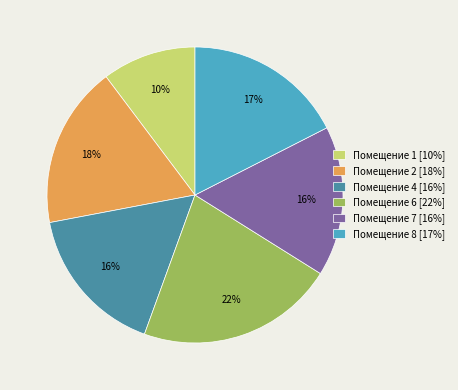

To the nearest percent, what is the average slice percentage?

17%